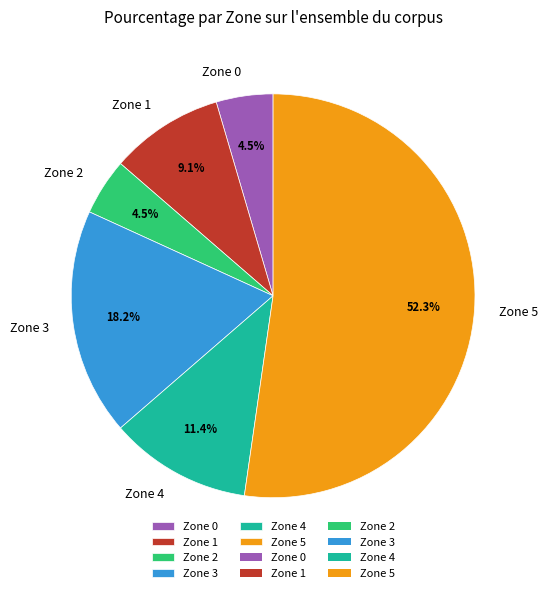

What percentage do Zone 5 and Zone 2 together represent?

56.8%